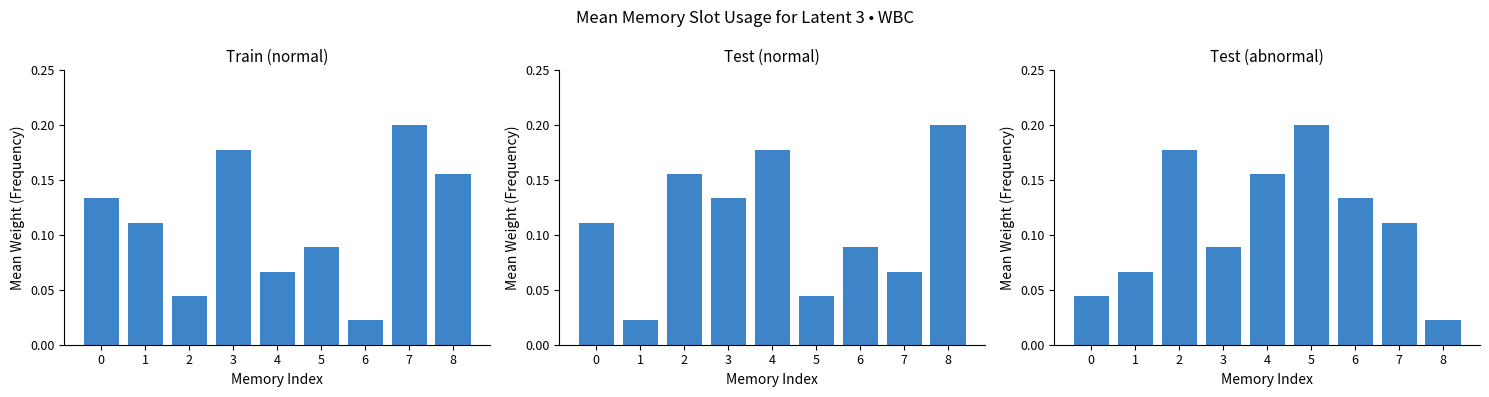

How many data points does each series have?

9